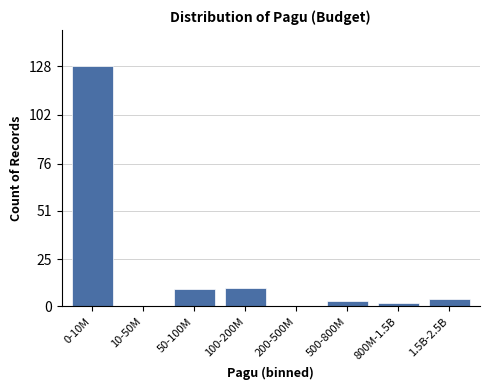

Reading left to right, what are all the values shown in this chart?

0-10M=128	10-50M=0	50-100M=9	100-200M=10	200-500M=0	500-800M=3	800M-1.5B=2	1.5B-2.5B=4